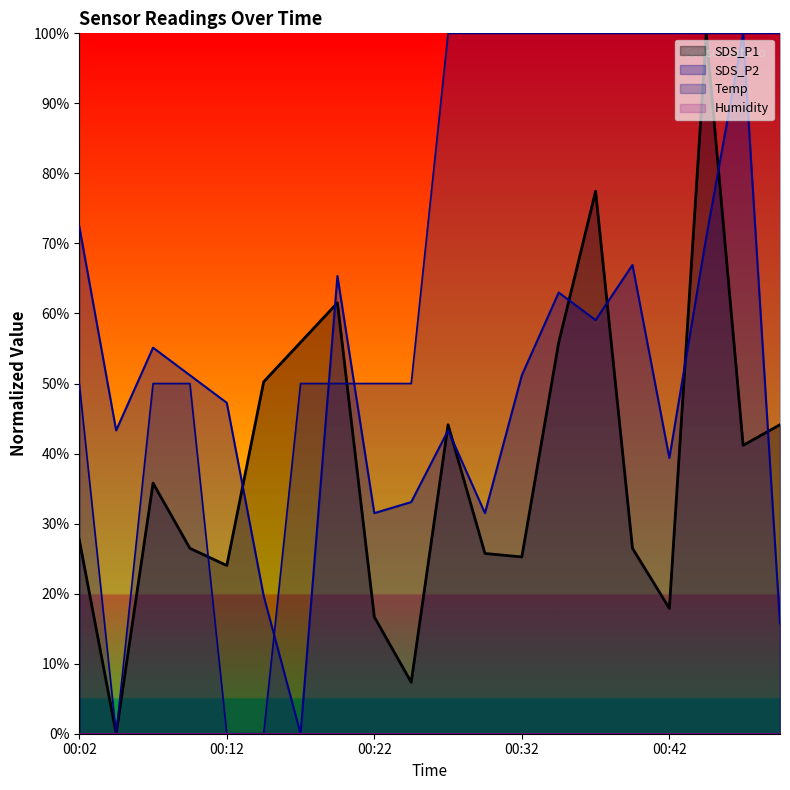

How many values in the Temp series are below 100?

10